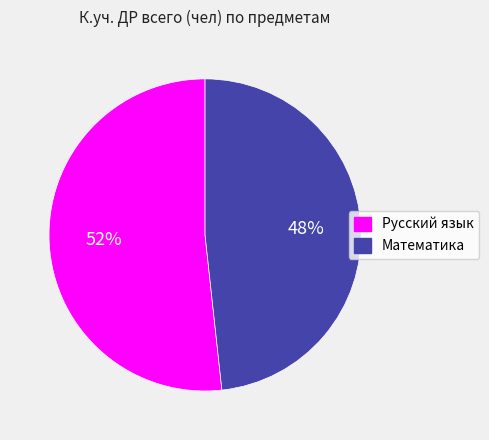

The Русский язык slice represents 52% of the pie. True or false?

True